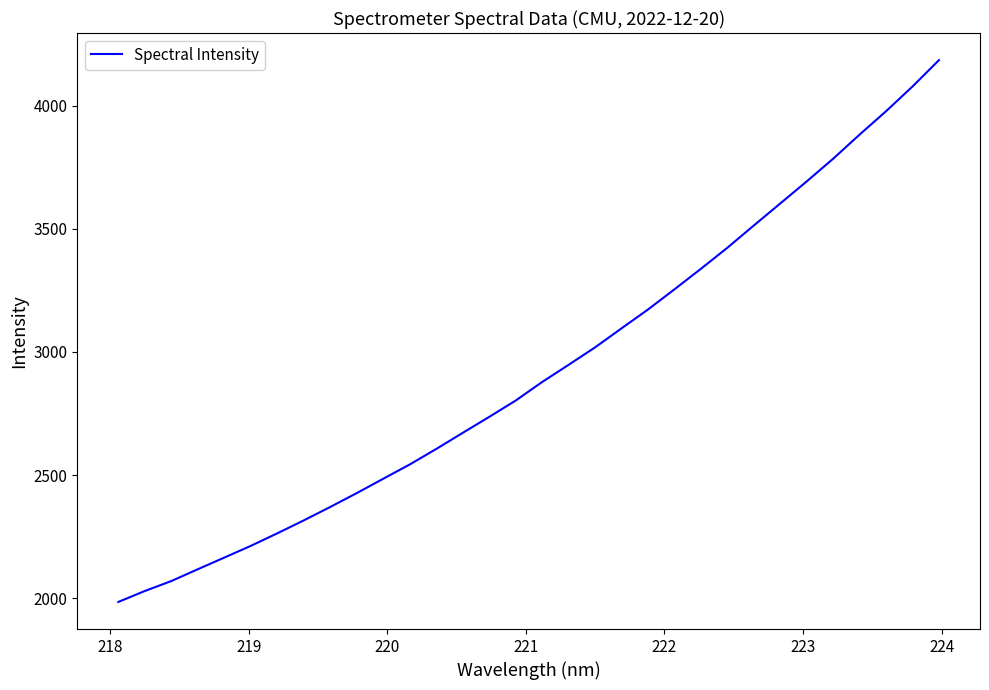

What is the minimum value shown in the chart?

1985.6